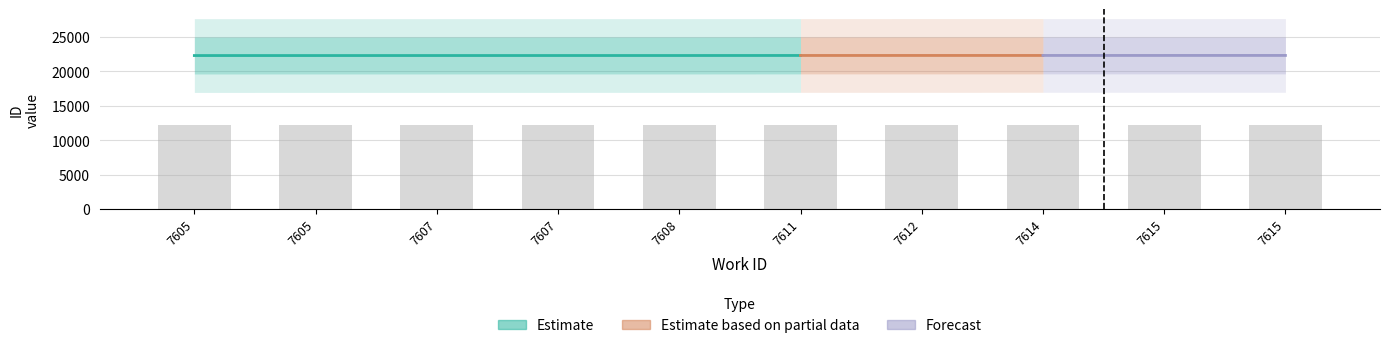

Does the chart contain stacked bars?

No